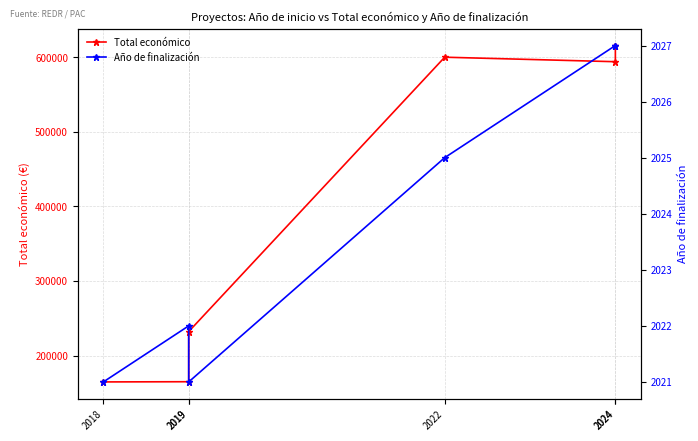

What is the spread (max minus min) of values at 2024?

591688